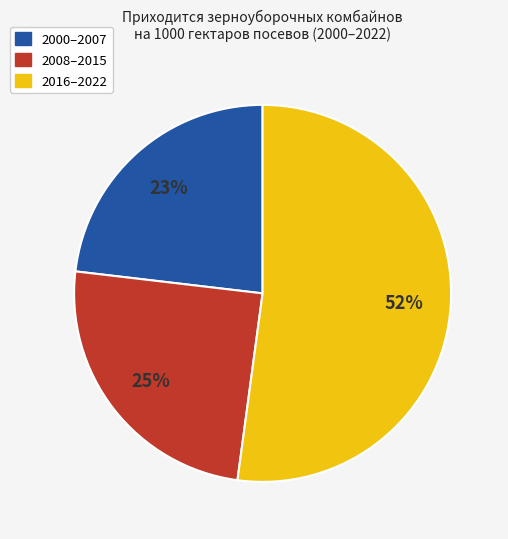

True or false: 2000–2007 accounts for 23% of the total.

True